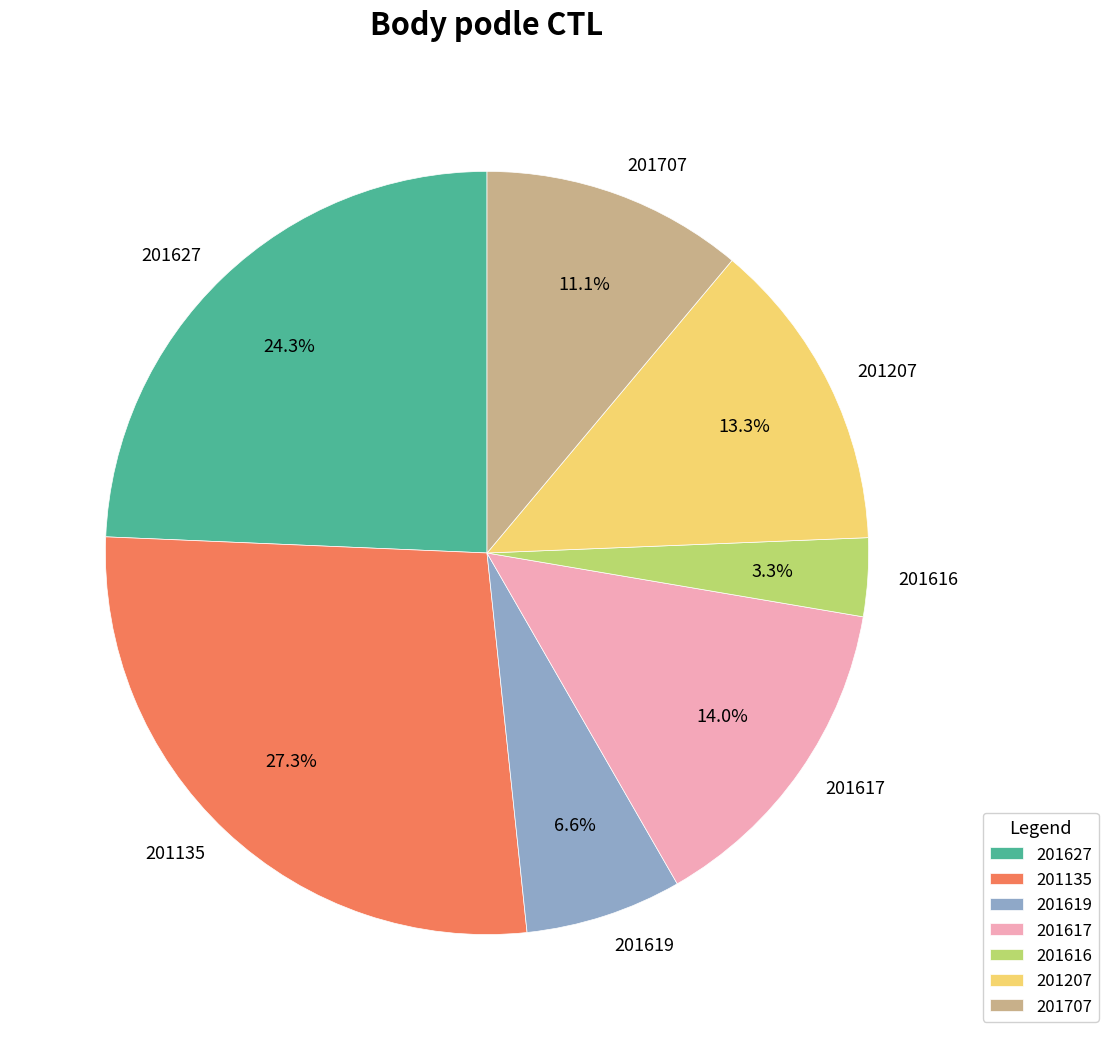

Is it true that 201627 is 24% of the pie?

True